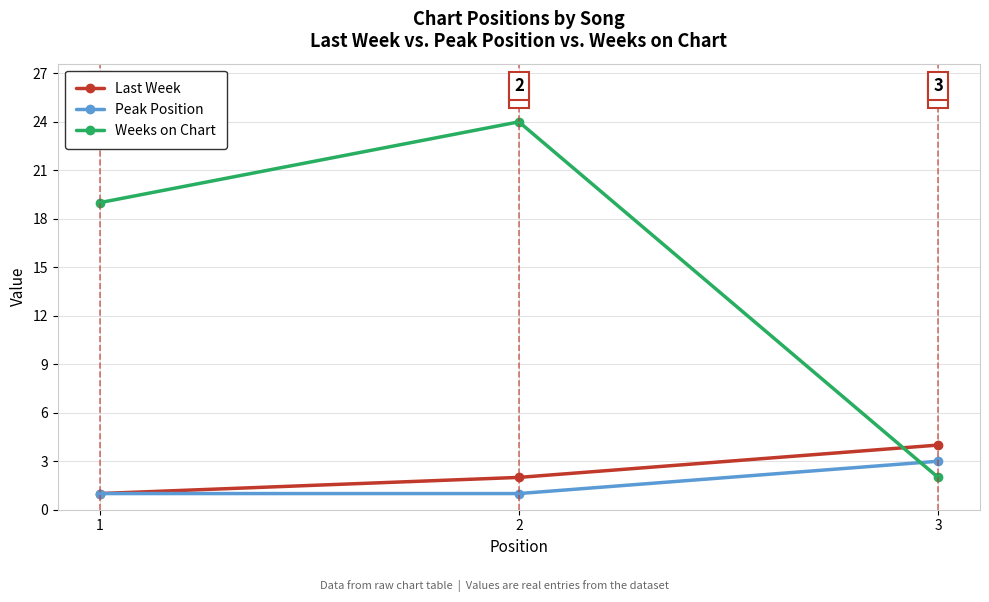

How many lines are shown in the chart?

3